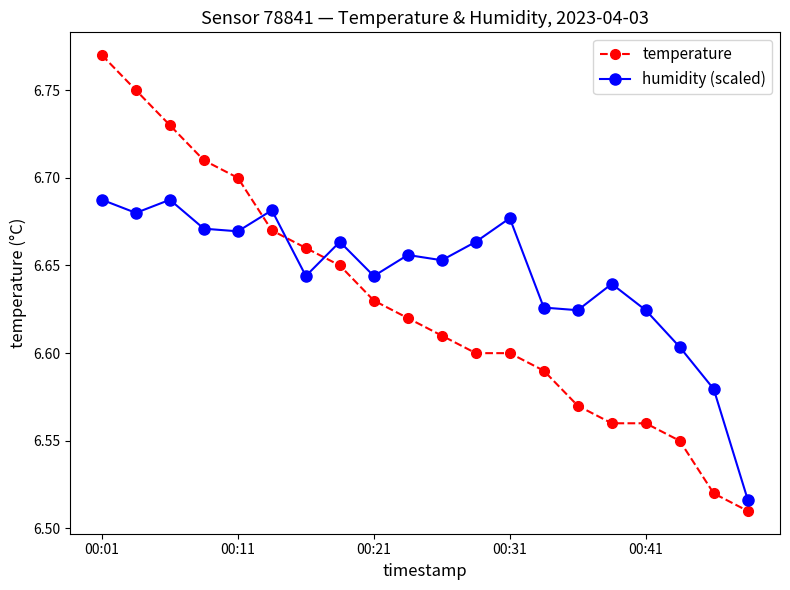

At how many categories does at least one series exceed 6?

20